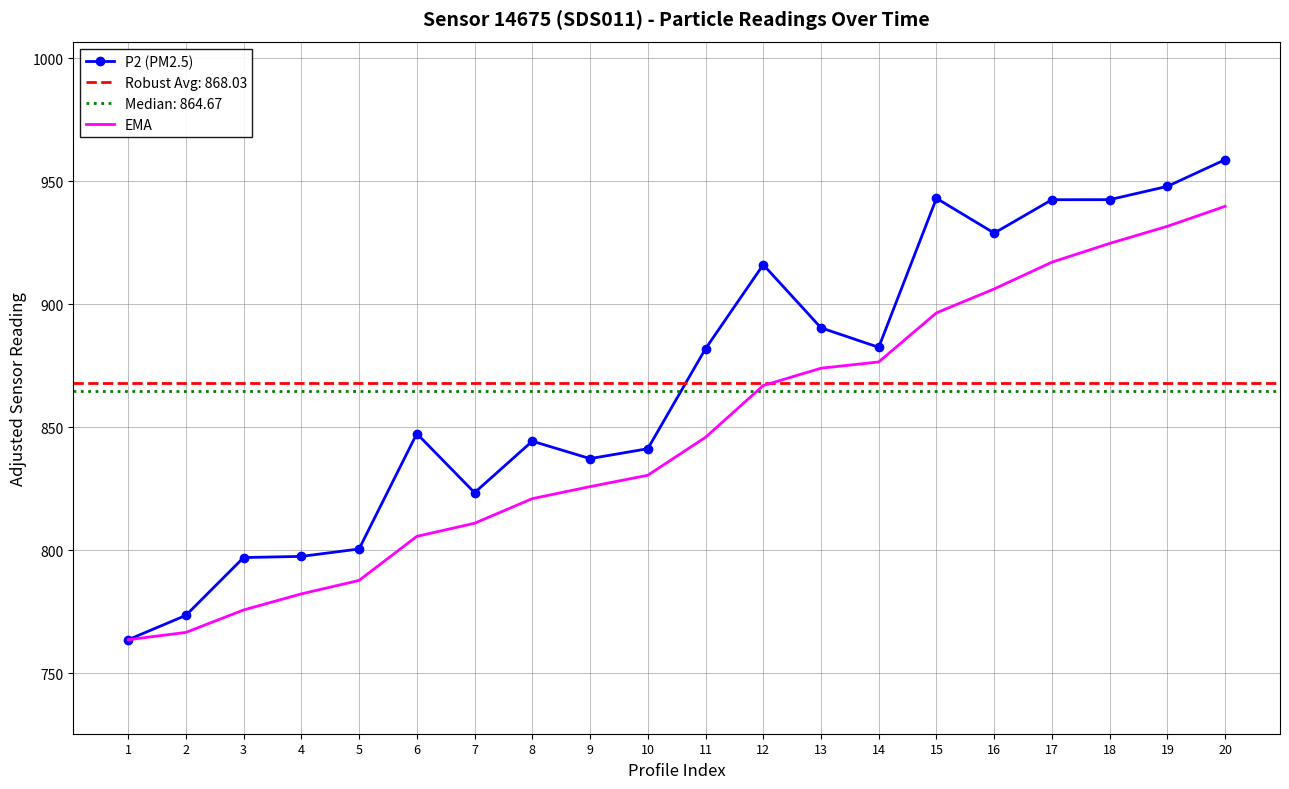

What is the minimum value for P2 (PM2.5)?

763.7